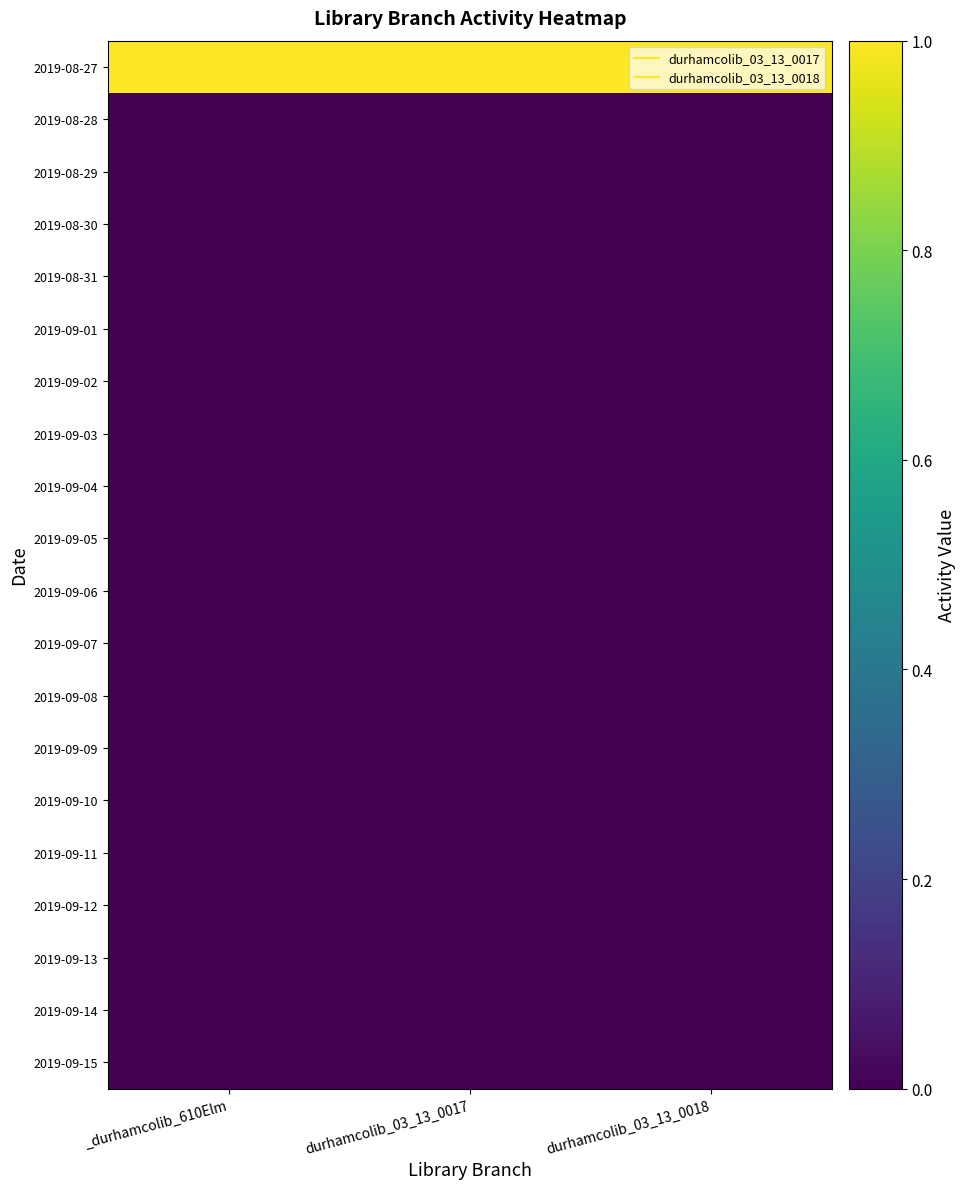

Reading left to right, transcribe all the data shown in this chart.

2019-08-27: _durhamcolib_610Elm=1	durhamcolib_03_13_0017=1	durhamcolib_03_13_0018=1
2019-08-28: _durhamcolib_610Elm=0	durhamcolib_03_13_0017=0	durhamcolib_03_13_0018=0
2019-08-29: _durhamcolib_610Elm=0	durhamcolib_03_13_0017=0	durhamcolib_03_13_0018=0
2019-08-30: _durhamcolib_610Elm=0	durhamcolib_03_13_0017=0	durhamcolib_03_13_0018=0
2019-08-31: _durhamcolib_610Elm=0	durhamcolib_03_13_0017=0	durhamcolib_03_13_0018=0
2019-09-01: _durhamcolib_610Elm=0	durhamcolib_03_13_0017=0	durhamcolib_03_13_0018=0
2019-09-02: _durhamcolib_610Elm=0	durhamcolib_03_13_0017=0	durhamcolib_03_13_0018=0
2019-09-03: _durhamcolib_610Elm=0	durhamcolib_03_13_0017=0	durhamcolib_03_13_0018=0
2019-09-04: _durhamcolib_610Elm=0	durhamcolib_03_13_0017=0	durhamcolib_03_13_0018=0
2019-09-05: _durhamcolib_610Elm=0	durhamcolib_03_13_0017=0	durhamcolib_03_13_0018=0
2019-09-06: _durhamcolib_610Elm=0	durhamcolib_03_13_0017=0	durhamcolib_03_13_0018=0
2019-09-07: _durhamcolib_610Elm=0	durhamcolib_03_13_0017=0	durhamcolib_03_13_0018=0
2019-09-08: _durhamcolib_610Elm=0	durhamcolib_03_13_0017=0	durhamcolib_03_13_0018=0
2019-09-09: _durhamcolib_610Elm=0	durhamcolib_03_13_0017=0	durhamcolib_03_13_0018=0
2019-09-10: _durhamcolib_610Elm=0	durhamcolib_03_13_0017=0	durhamcolib_03_13_0018=0
2019-09-11: _durhamcolib_610Elm=0	durhamcolib_03_13_0017=0	durhamcolib_03_13_0018=0
2019-09-12: _durhamcolib_610Elm=0	durhamcolib_03_13_0017=0	durhamcolib_03_13_0018=0
2019-09-13: _durhamcolib_610Elm=0	durhamcolib_03_13_0017=0	durhamcolib_03_13_0018=0
2019-09-14: _durhamcolib_610Elm=0	durhamcolib_03_13_0017=0	durhamcolib_03_13_0018=0
2019-09-15: _durhamcolib_610Elm=0	durhamcolib_03_13_0017=0	durhamcolib_03_13_0018=0